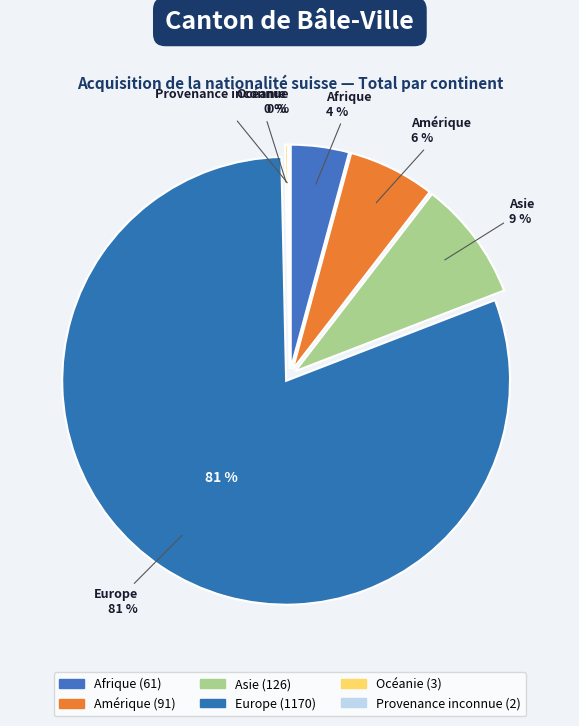

What portion of the pie excludes Europe?

19.5%